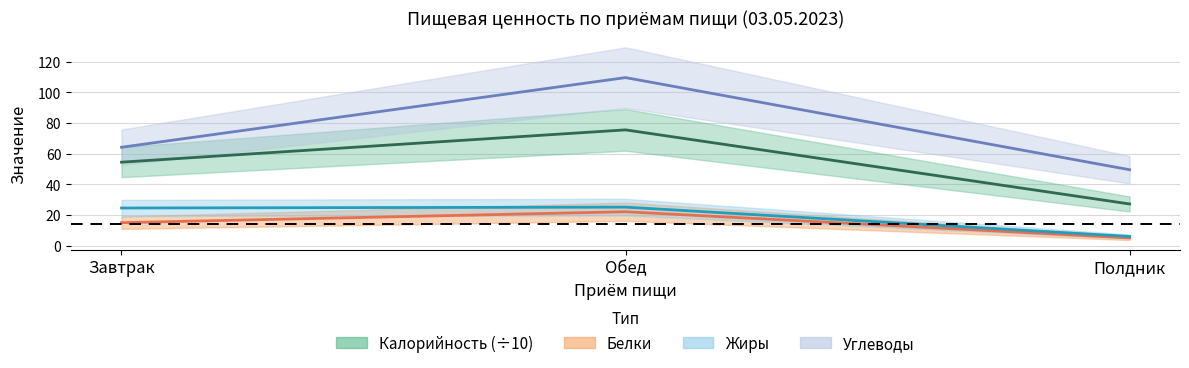

What is the label of the 3rd point from the left?

Полдник